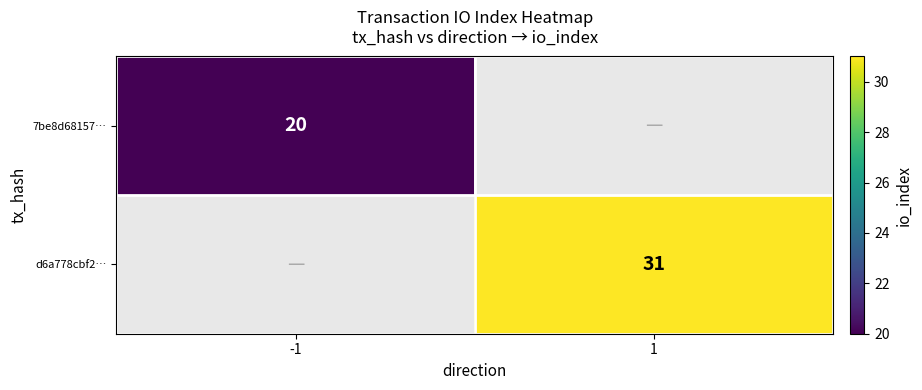

The 7be8d68157… series shows 9 at -1. True or false?

False